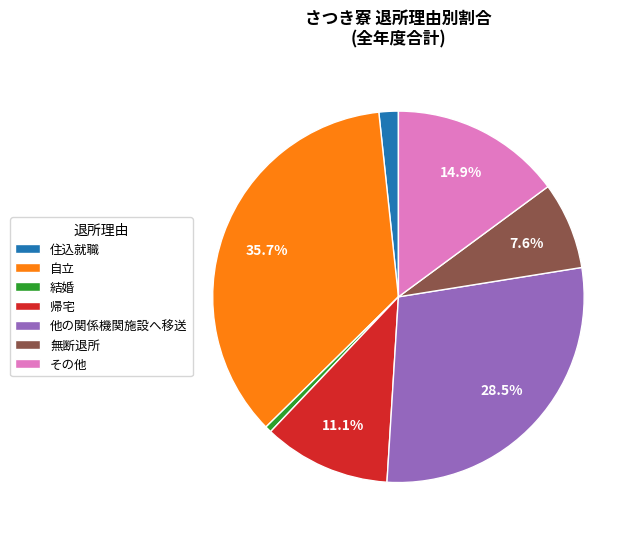

Do 帰宅 and 住込就職 together represent more than half of the pie?

No